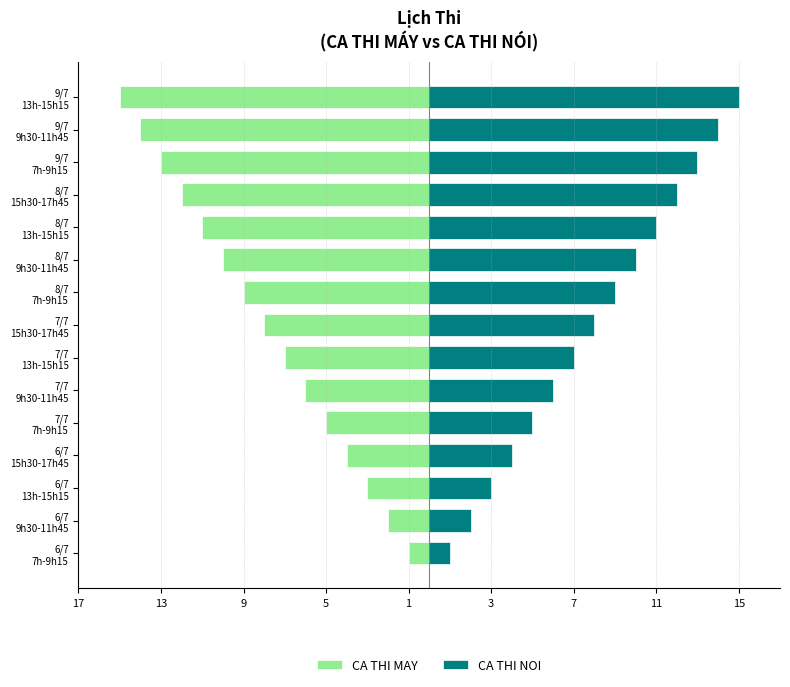

Reading right to left, what are all the values shown in this chart?

CA THI MAY: -15	-14	-13	-12	-11	-10	-9	-8	-7	-6	-5	-4	-3	-2	-1
CA THI NOI: 15	14	13	12	11	10	9	8	7	6	5	4	3	2	1